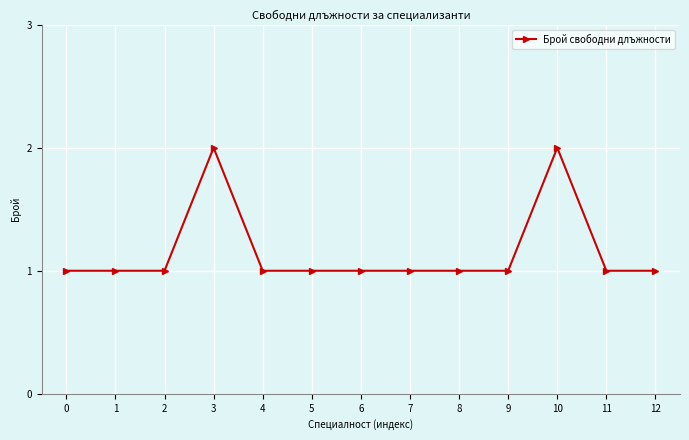

The chart shows a value of 2 at 4. True or false?

False